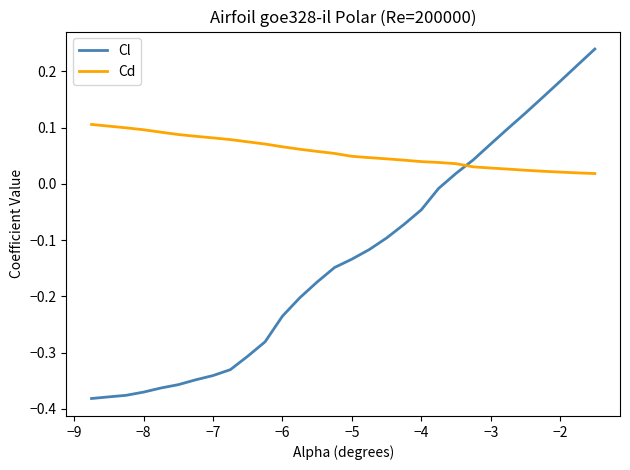

How many Cd values are between 0 and 1?

30